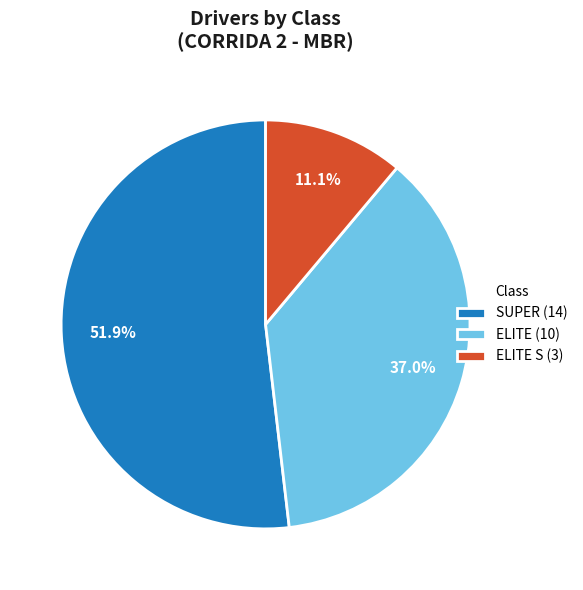

To the nearest percent, what is the average slice percentage?

33%